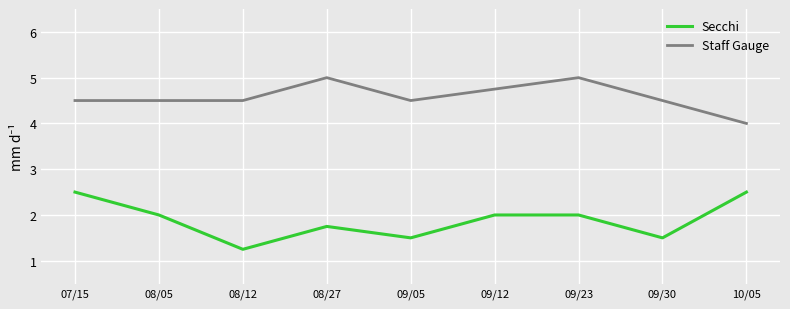

At how many categories does at least one series exceed 3?

9